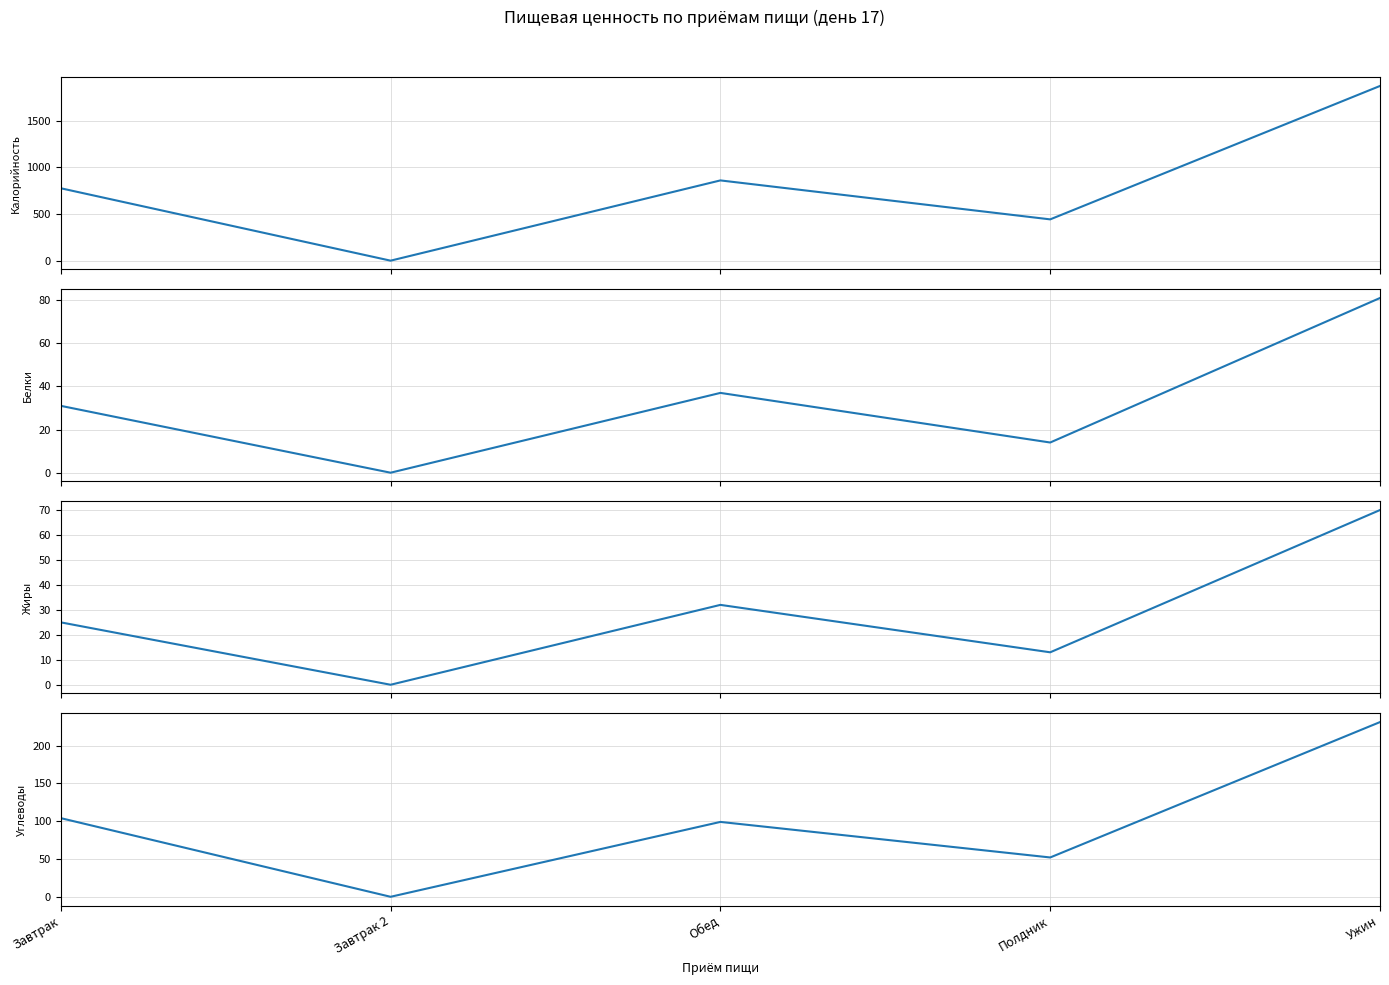

At which label is Белки closest to 40?

Обед